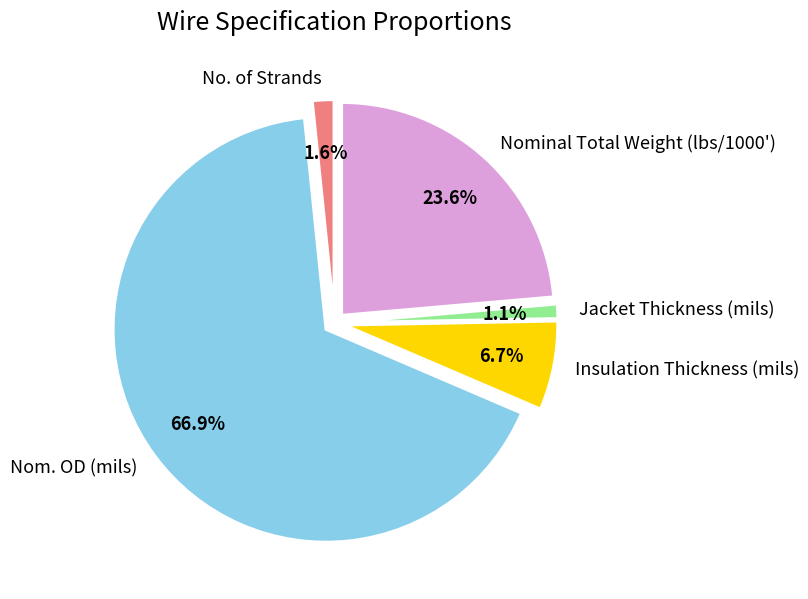

What percentage is NOT represented by Jacket Thickness (mils)?

98.9%